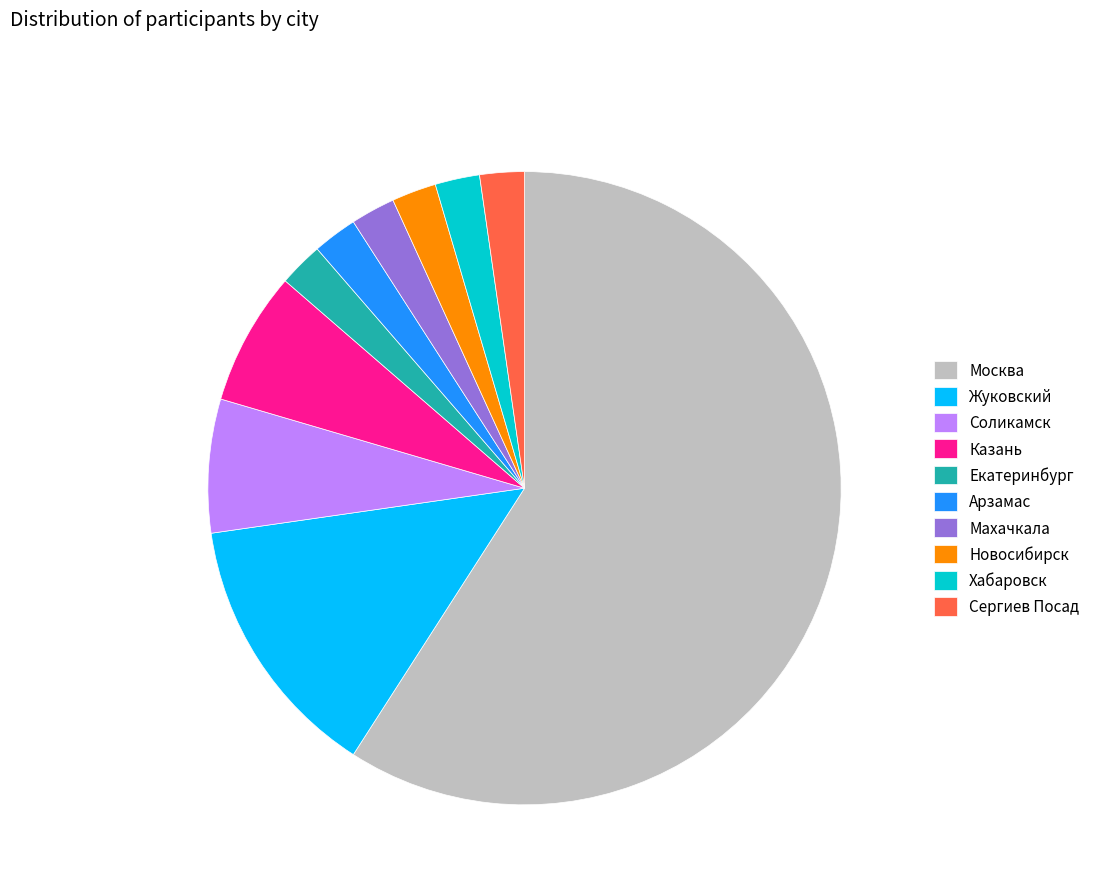

Which slice represents more than half of the pie?

Москва